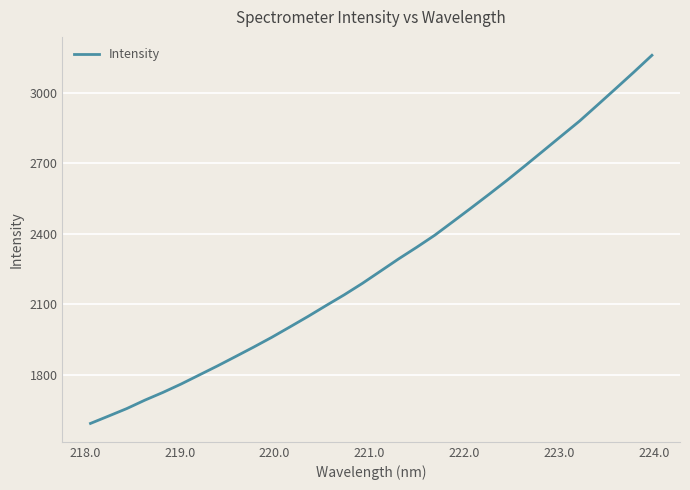

What is the sum of all values?

72691.7